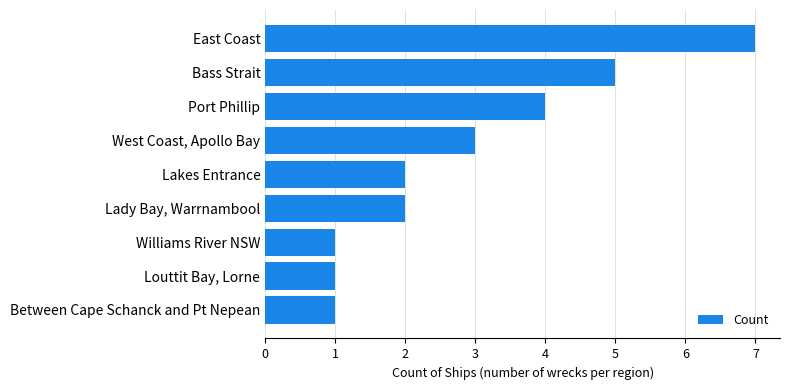

How many bars are there in total?

9